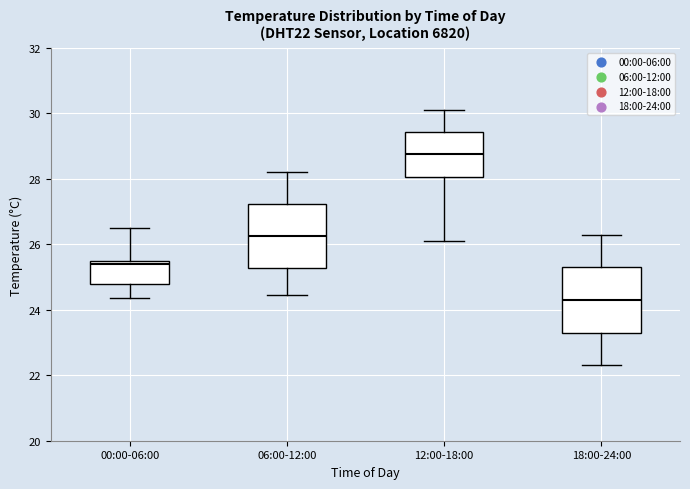

Which box's median line is the lowest?

18:00-24:00